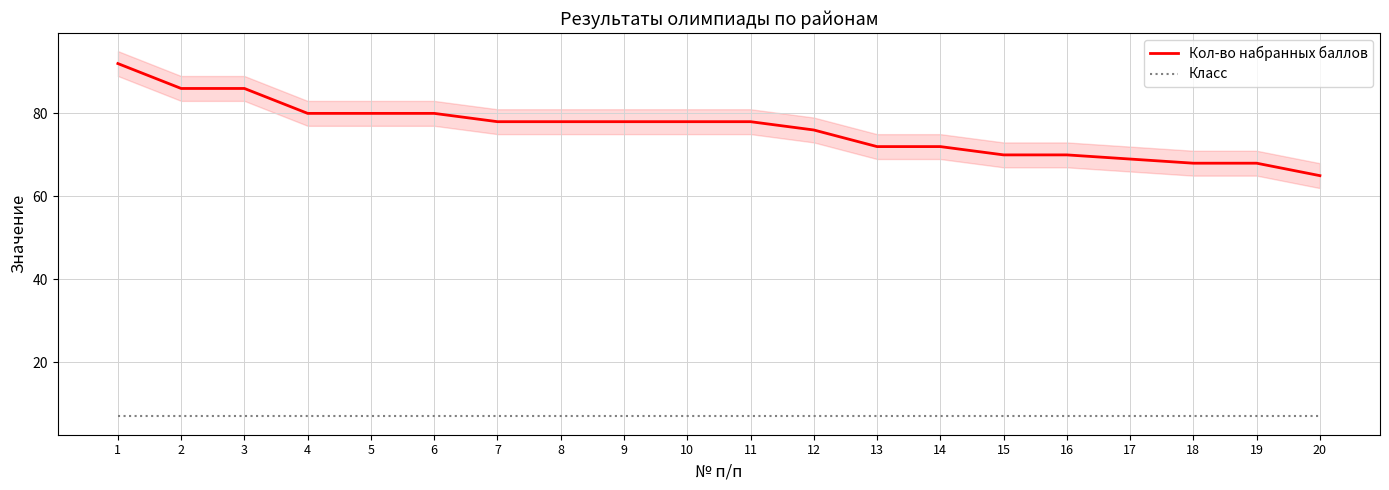

Reading left to right, list all the values displayed in this chart.

Кол-во набранных баллов: 1=92	2=86	3=86	4=80	5=80	6=80	7=78	8=78	9=78	10=78	11=78	12=76	13=72	14=72	15=70	16=70	17=69	18=68	19=68	20=65
Класс: 1=7	2=7	3=7	4=7	5=7	6=7	7=7	8=7	9=7	10=7	11=7	12=7	13=7	14=7	15=7	16=7	17=7	18=7	19=7	20=7